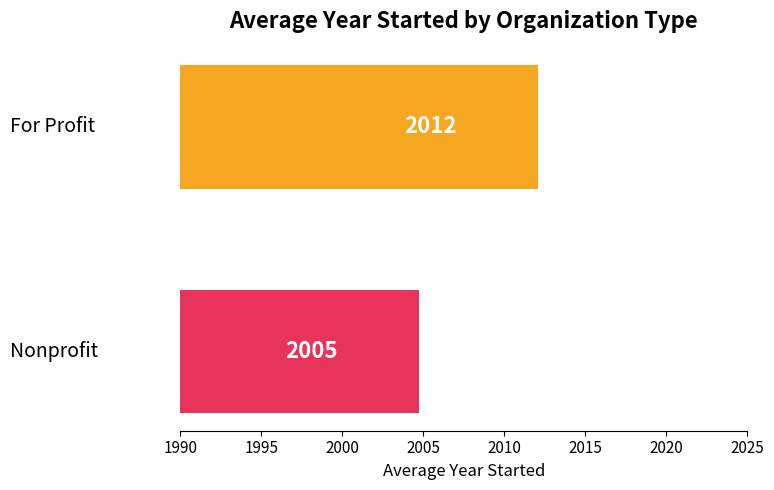

Does the chart contain stacked bars?

No